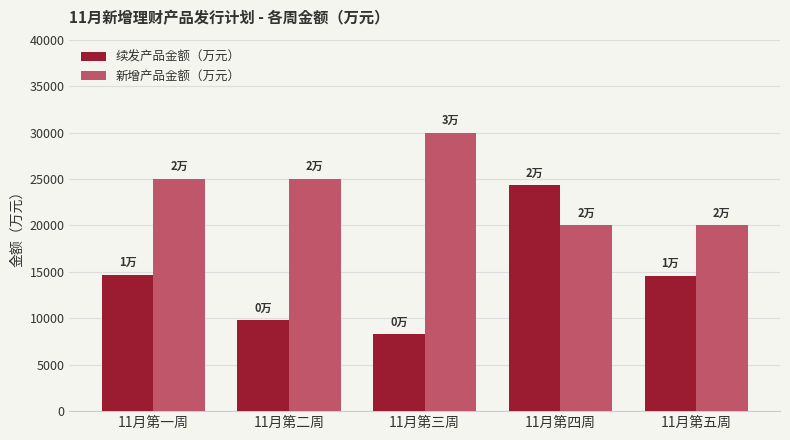

What is the difference between the maximum and minimum values in the 新增产品金额（万元） series?

10000